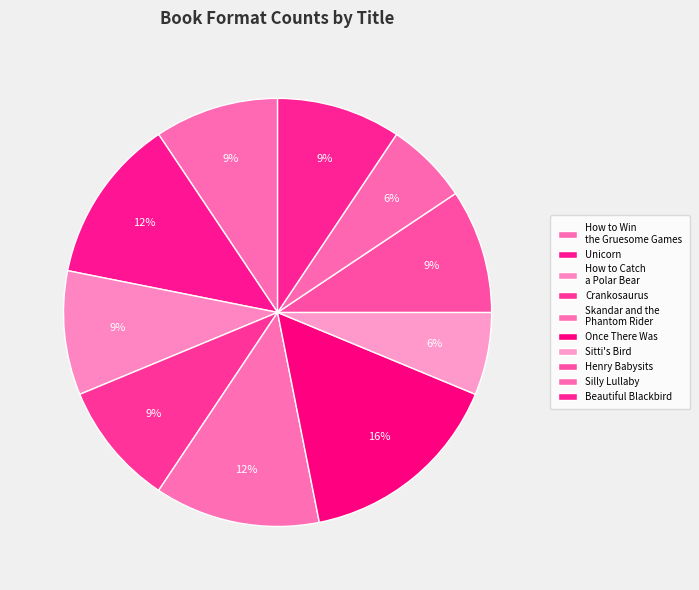

To the nearest percent, what is the combined percentage of Once There Was and Unicorn?

28%